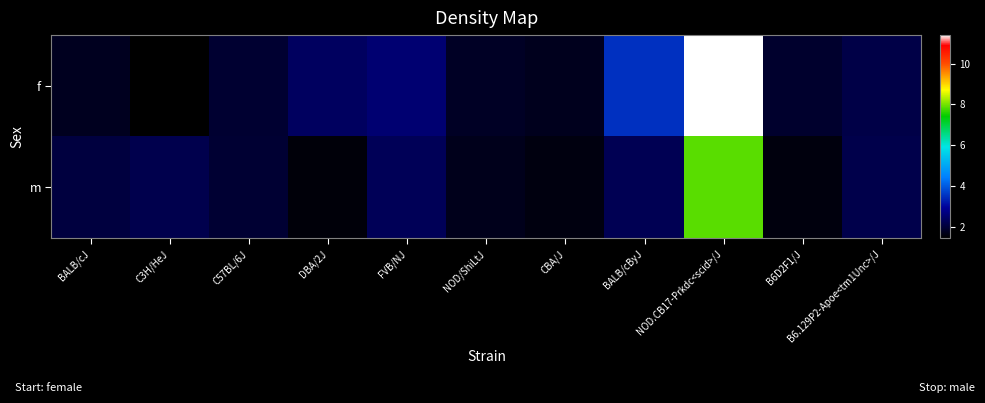

Which has a higher value, NOD/ShiLtJ or CBA/J?

NOD/ShiLtJ